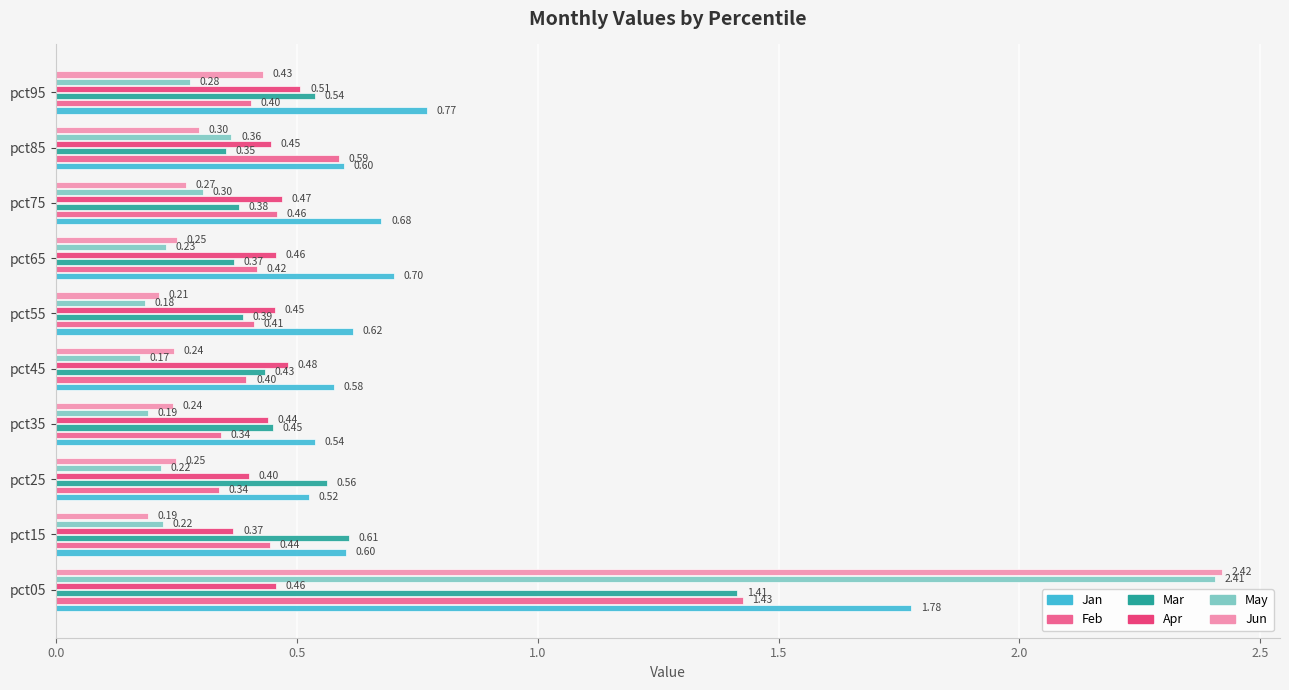

What is the sum of all Feb values?

5.2